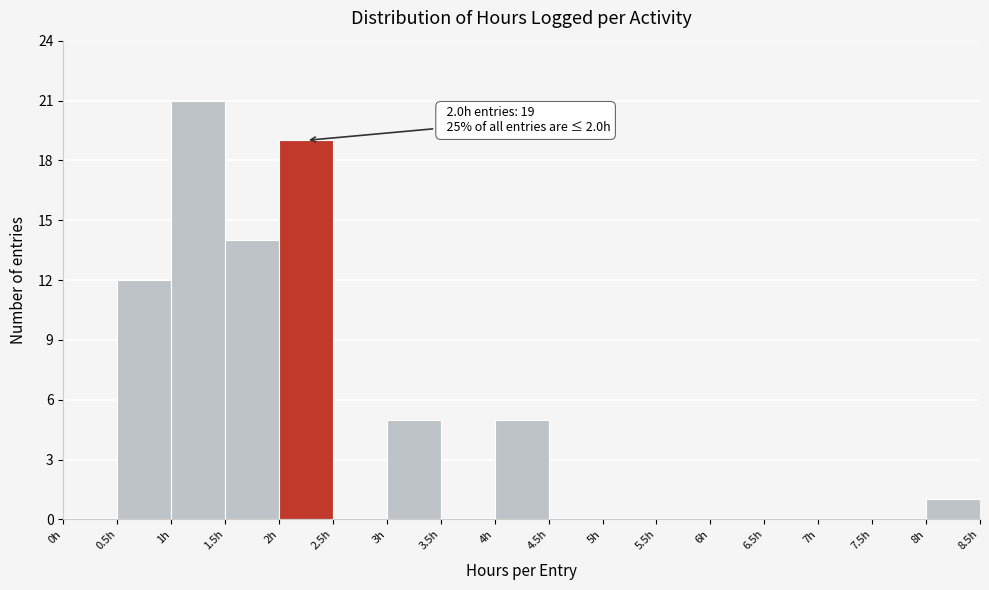

Which range on the x-axis has the tallest bar?

1.0 to 1.5